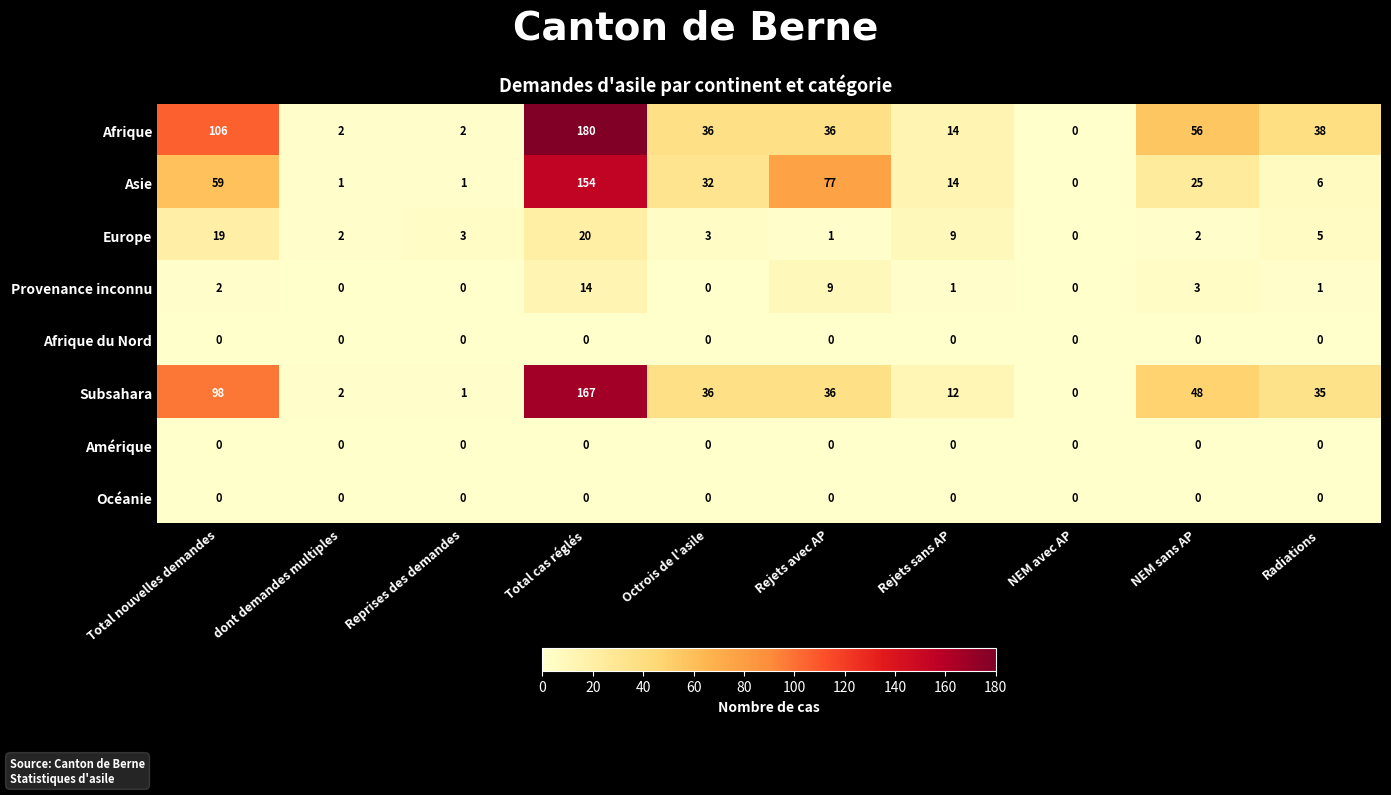

Which series changed the most between Total cas réglés and Radiations?

Asie